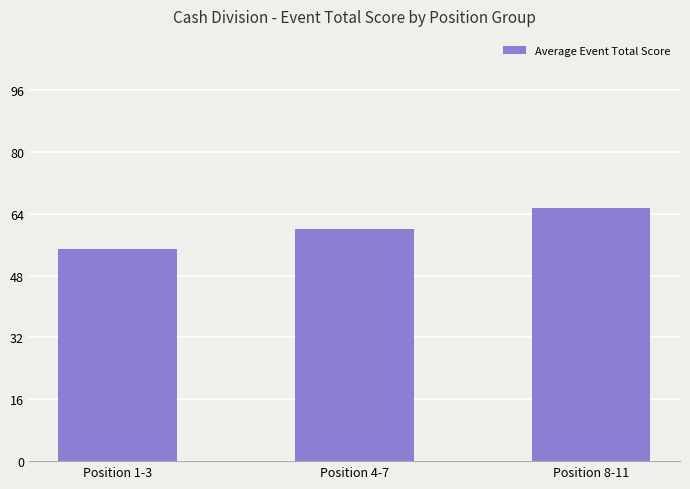

Rank the categories by value from lowest to highest.

Position 1-3, Position 4-7, Position 8-11